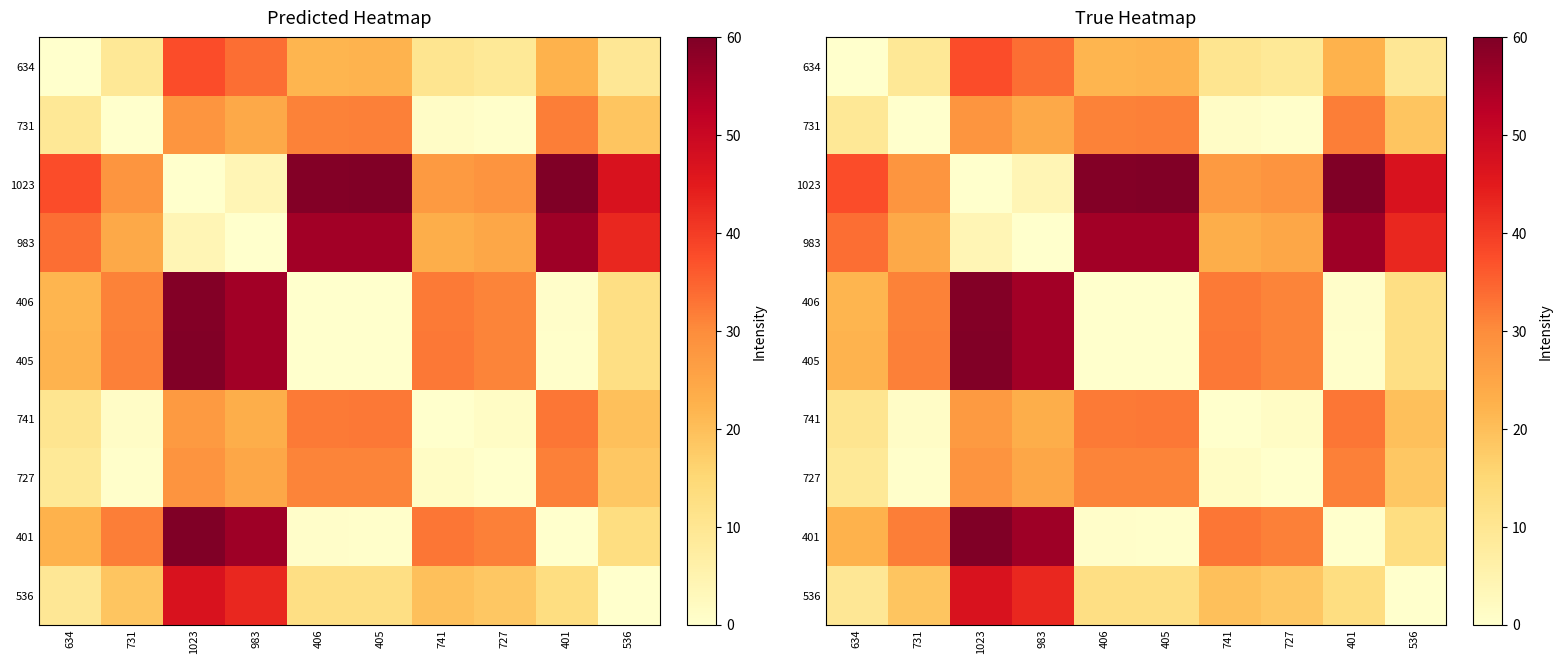

Where is 634 nearest to the value 18?

406